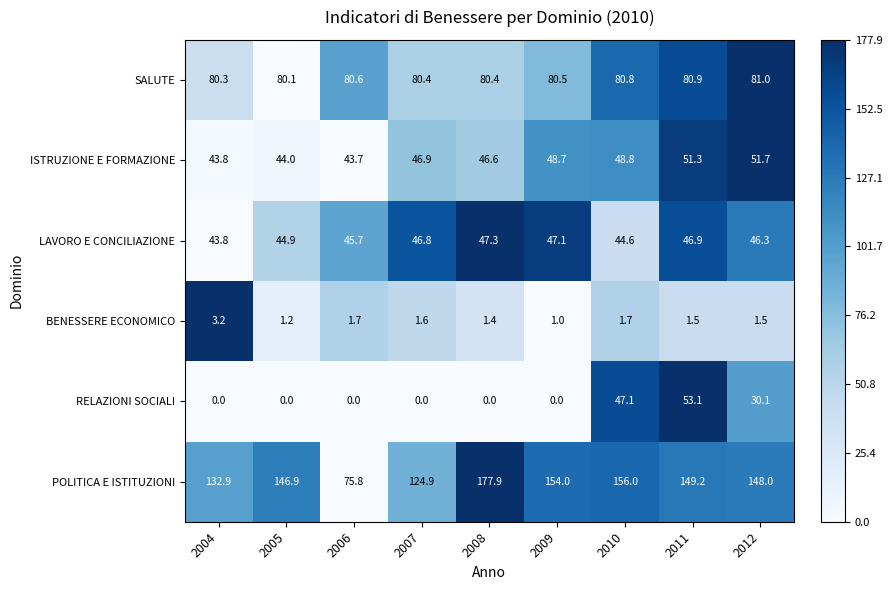

Rank the series at 2005 from lowest to highest value.

RELAZIONI SOCIALI, BENESSERE ECONOMICO, ISTRUZIONE E FORMAZIONE, LAVORO E CONCILIAZIONE, SALUTE, POLITICA E ISTITUZIONI